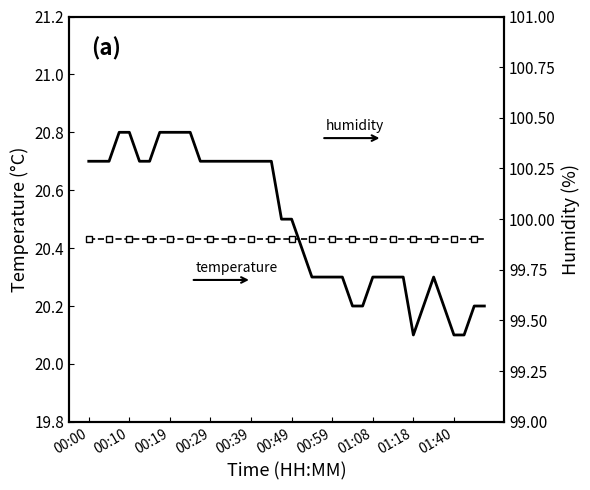

What is the greatest value displayed?

99.9